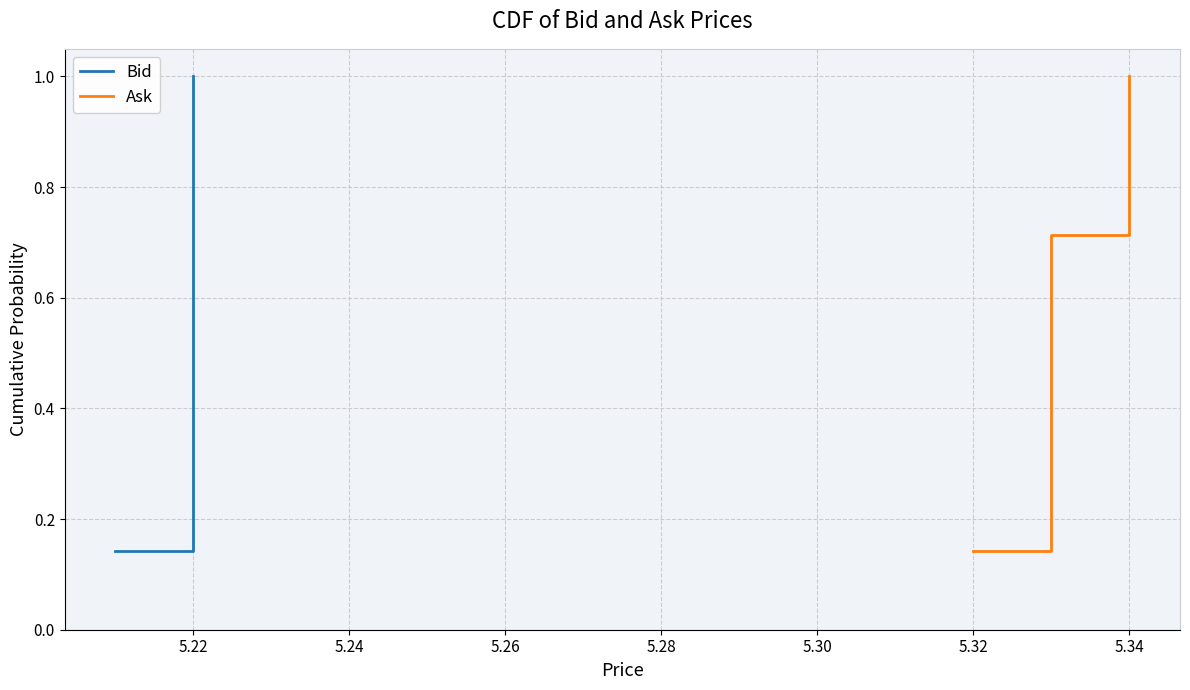

True or false: Ask has more than 1 interior local peaks.

False